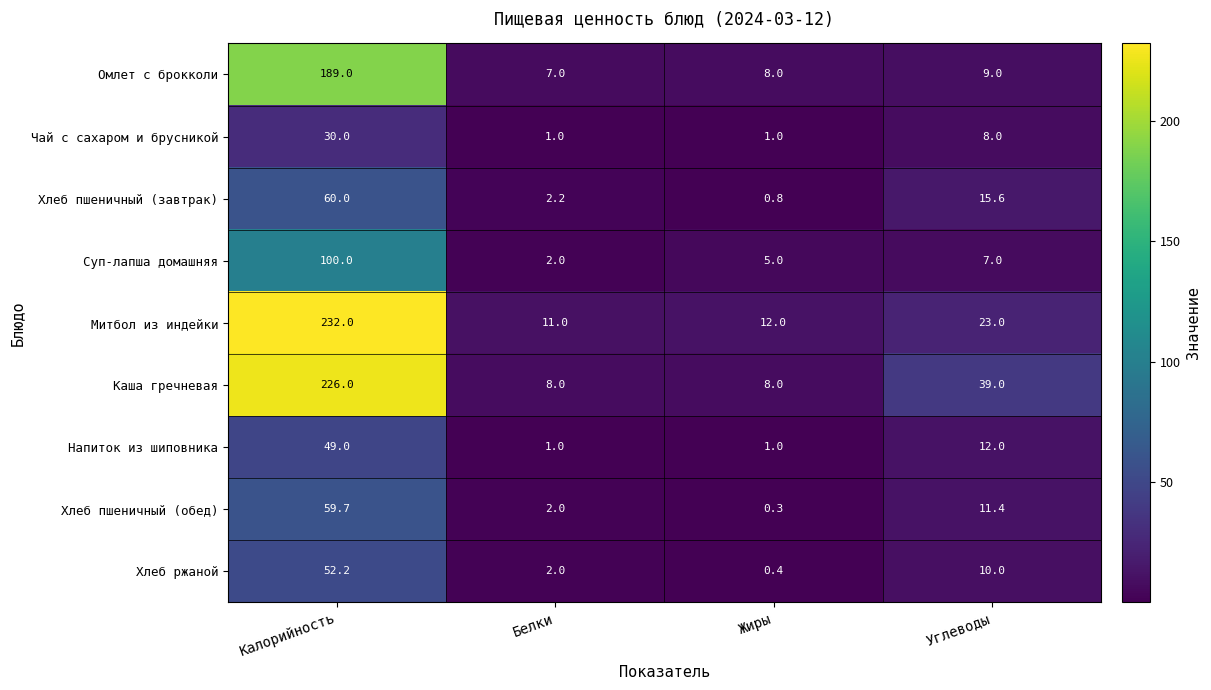

What is the total value across all series at Жиры?

36.5